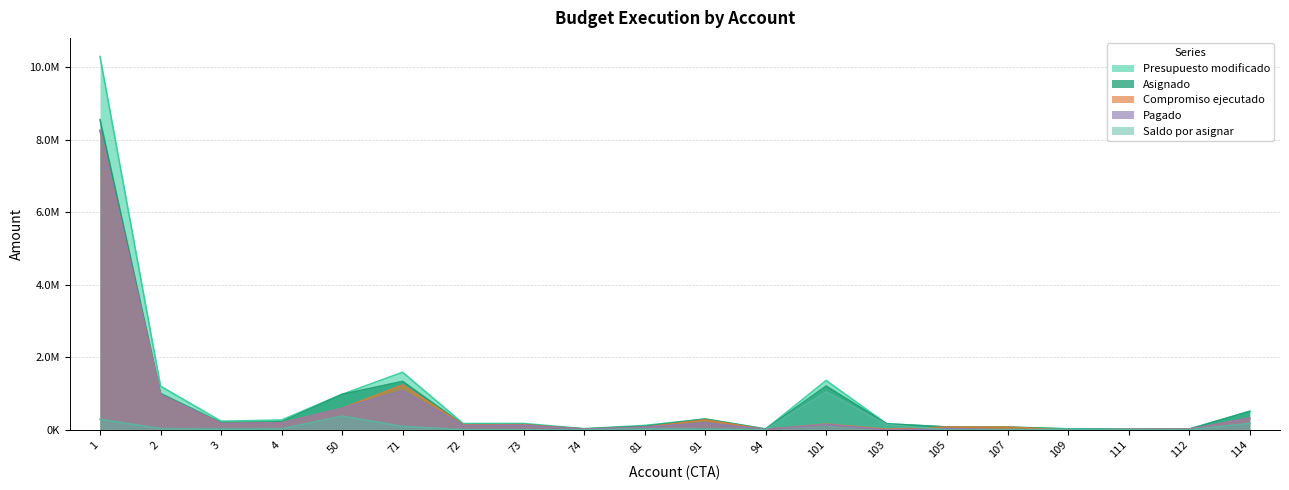

Reading left to right, transcribe all the data shown in this chart.

Presupuesto modificado: 10292957.0	1208971.0	242400.0	274488.0	981886.0	1591707.0	178615.0	179205.0	35727.0	125372.0	301219.0	26100.0	1364382.0	170132.0	82549.0	78510.0	32975.0	21151.0	24917.0	513472.0
Asignado: 8552079.0	1006316.0	202000.0	227490.0	981886.0	1339957.0	148980.0	150576.0	29805.0	102612.0	301219.0	26100.0	1211865.0	170132.0	82549.0	78510.0	28015.0	19562.0	22868.0	513022.0
Compromiso ejecutado: 8257050.1	967493.5	178116.7	195973.3	598566.7	1240781.6	140966.5	144053.7	24813.1	76780.0	278298.9	14116.7	164014.9	20866.4	79527.8	78510.0	200.0	14736.1	19823.6	330125.2
Pagado: 8257050.1	967493.5	178116.7	192356.7	598566.7	1084182.1	126222.0	128832.9	22440.6	76780.0	197785.3	14116.7	153152.8	0.0	40333.7	0.0	200.0	14736.1	18845.4	330125.2
Saldo por asignar: 295028.9	38822.5	23883.3	31516.7	383319.3	99175.4	8013.5	6522.3	4991.9	25832.0	22920.1	11983.3	1047850.2	149265.6	3021.2	0.0	27815.0	4825.9	3044.4	182896.9